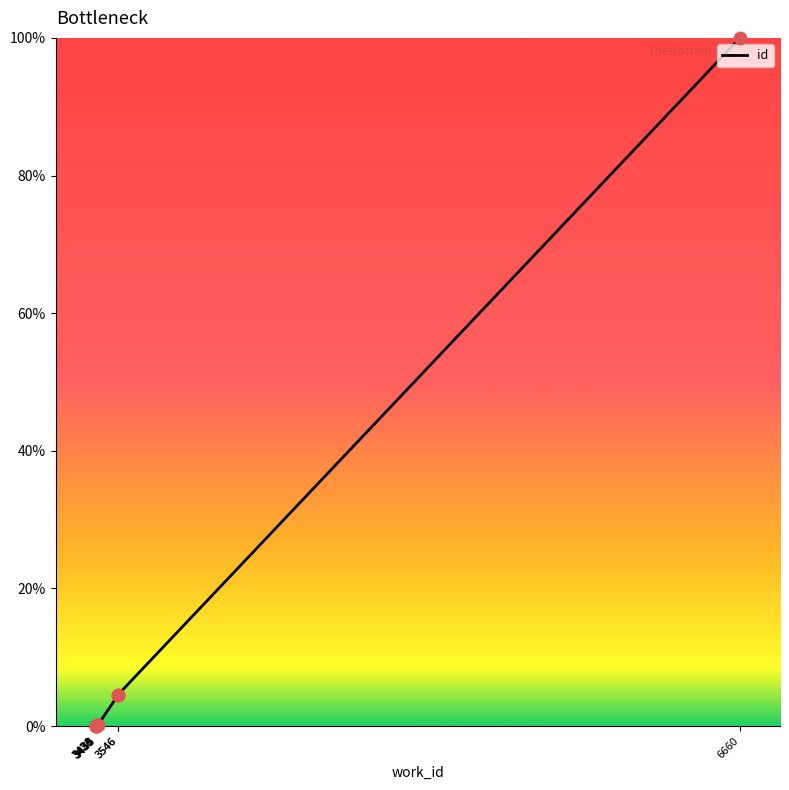

What is the change in value from 3435 to 3439?

+0.1